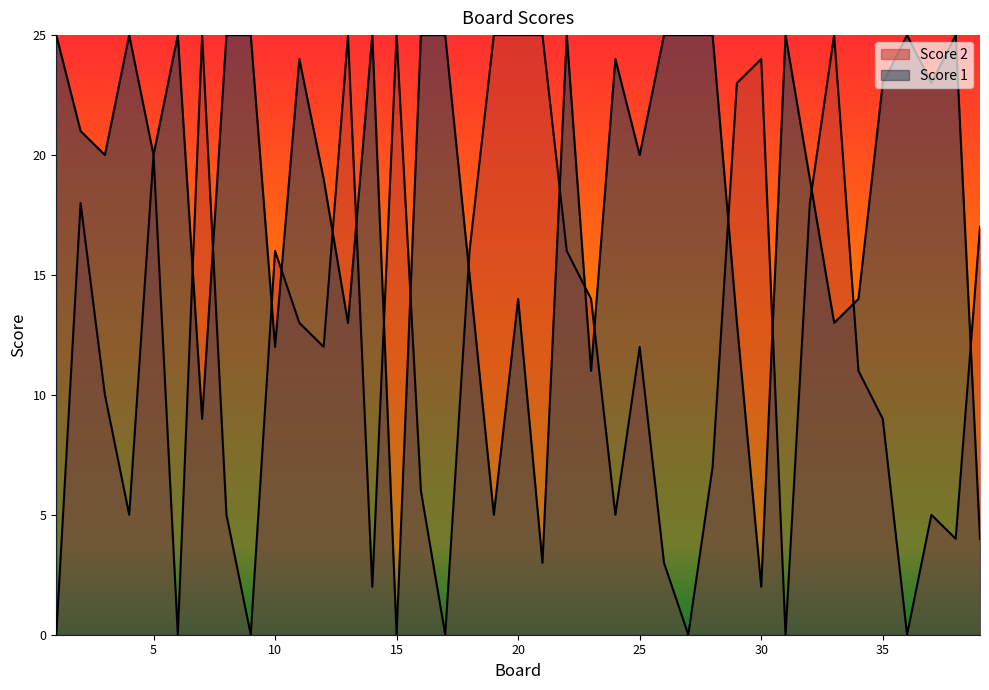

Rank the series at 37 from lowest to highest value.

Score 2, Score 1